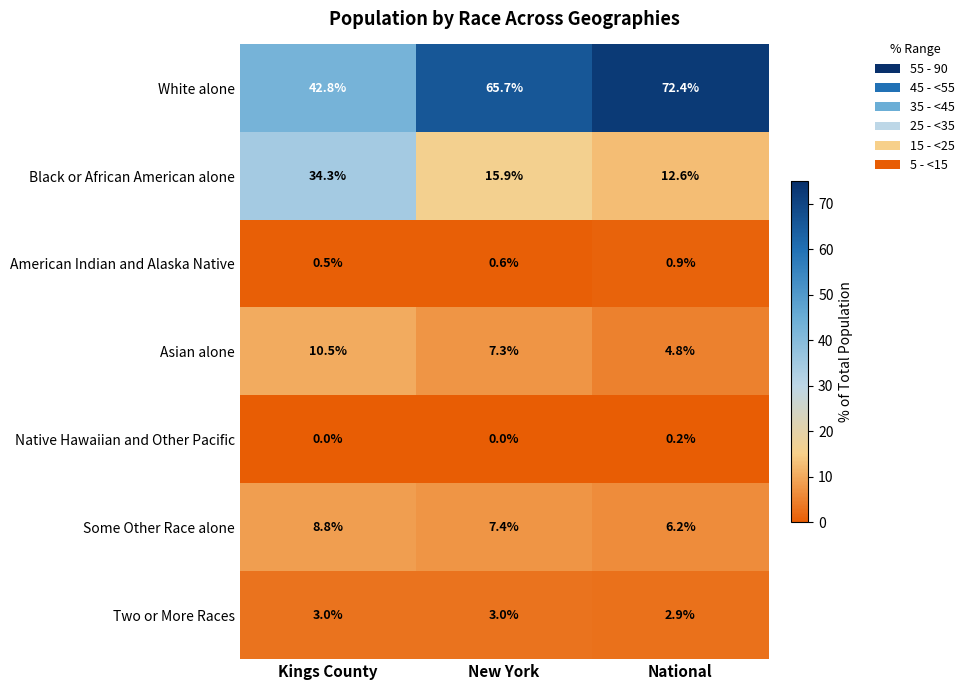

Reading right to left, list all the values displayed in this chart.

White alone: National=72.4	New York=65.7	Kings County=42.8
Black or African American alone: National=12.6	New York=15.9	Kings County=34.3
American Indian and Alaska Native: National=0.9	New York=0.6	Kings County=0.5
Asian alone: National=4.8	New York=7.3	Kings County=10.5
Native Hawaiian and Other Pacific: National=0.2	New York=0.0	Kings County=0.0
Some Other Race alone: National=6.2	New York=7.4	Kings County=8.8
Two or More Races: National=2.9	New York=3.0	Kings County=3.0